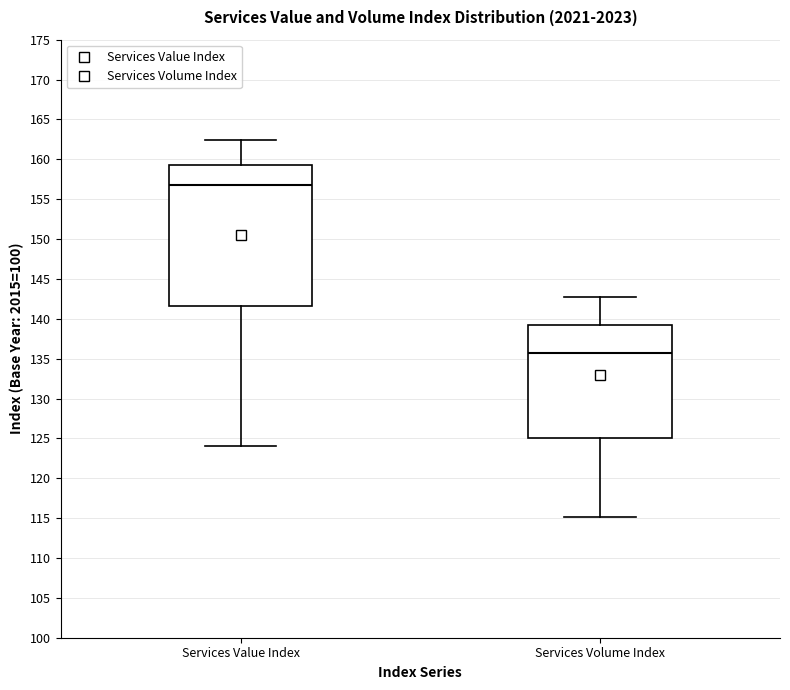

Which box is the tallest, from its lower edge to its upper edge?

Services Value Index